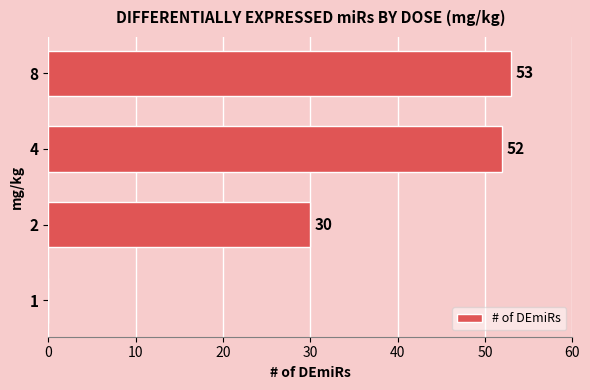

What is the change in value from 1 to 8?

+53